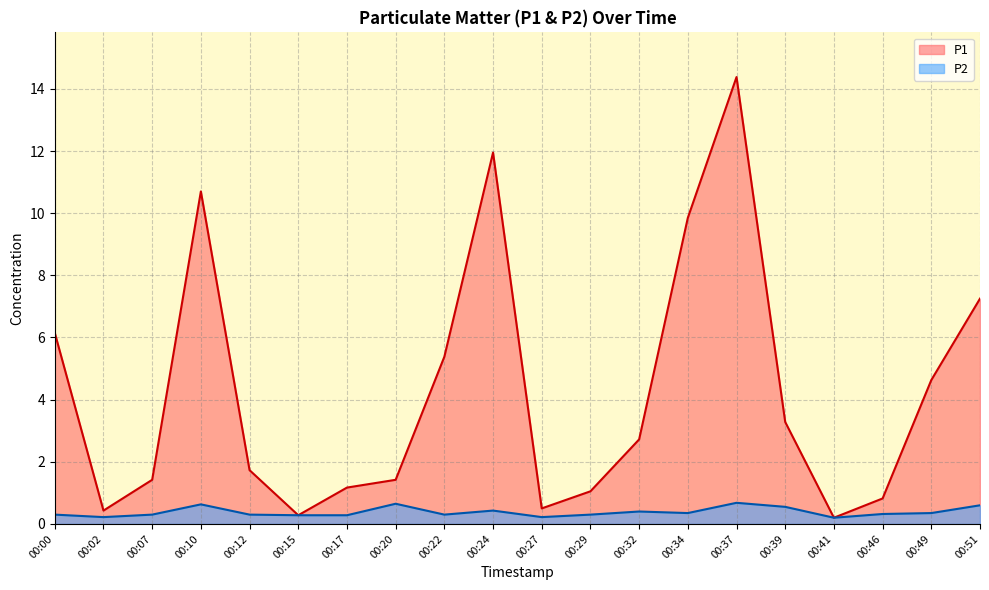

What is the smallest value displayed?

0.2